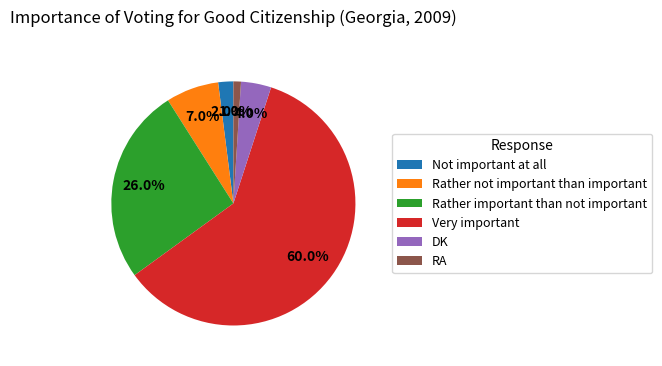

Rank the categories by value from highest to lowest.

Very important, Rather important than not important, Rather not important than important, DK, Not important at all, RA